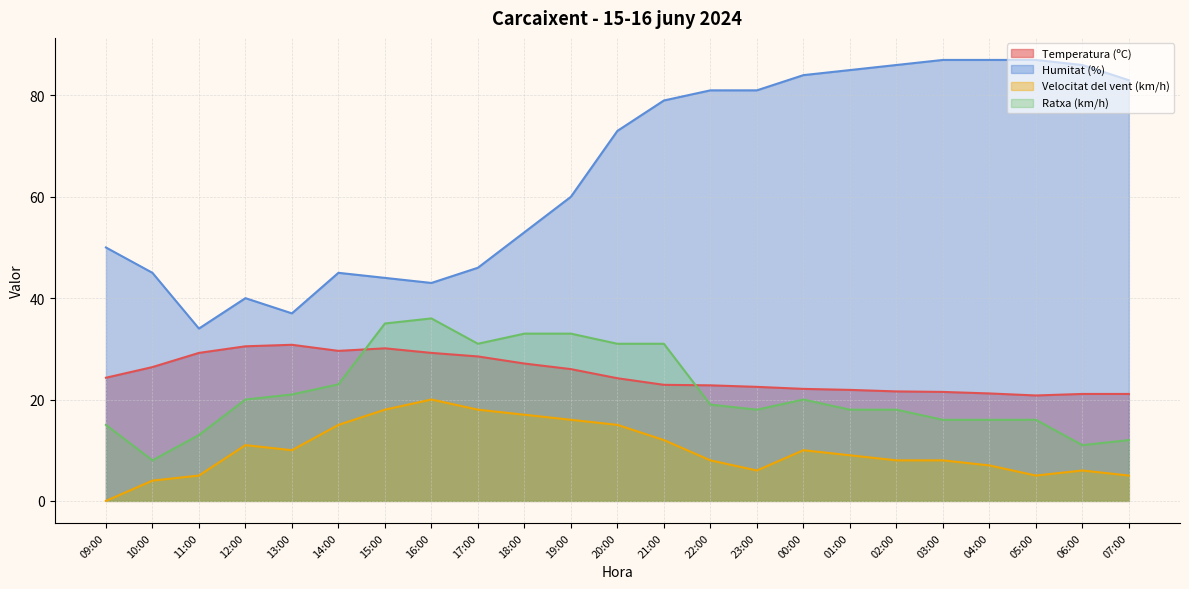

Between 12:00 and 21:00, which series saw the biggest shift?

Humitat (%)